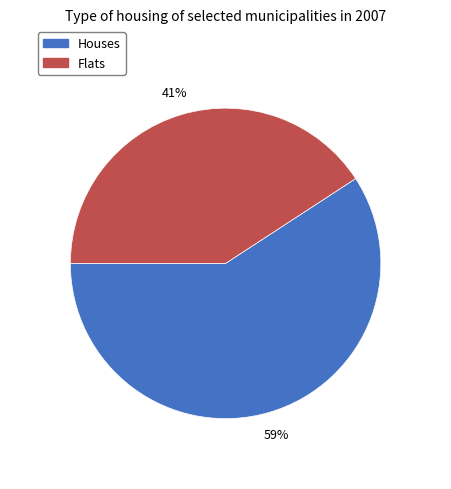

Which category accounts for the majority?

Houses